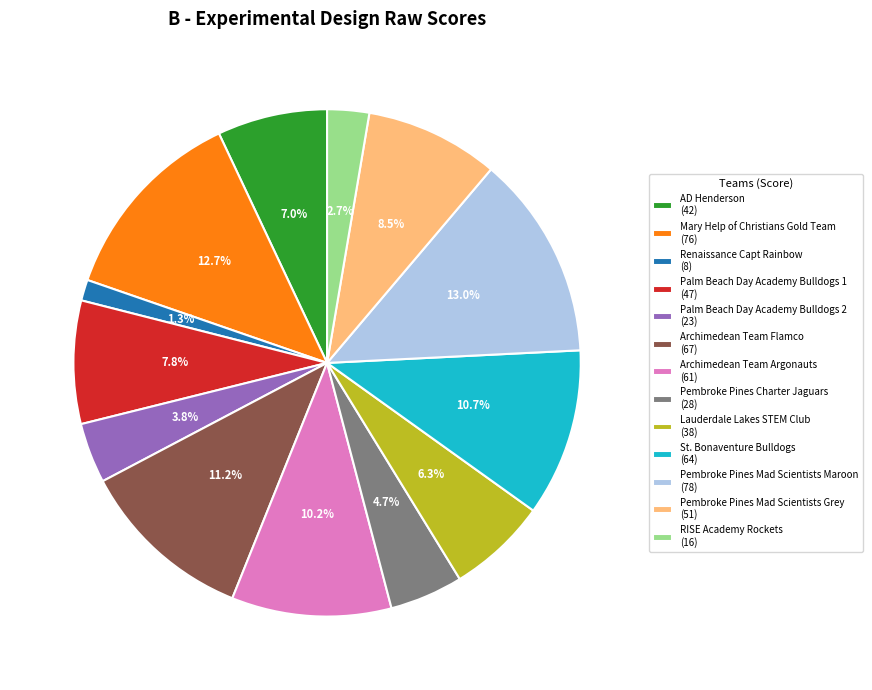

Is it true that Lauderdale Lakes STEM Club is 21% of the pie?

False